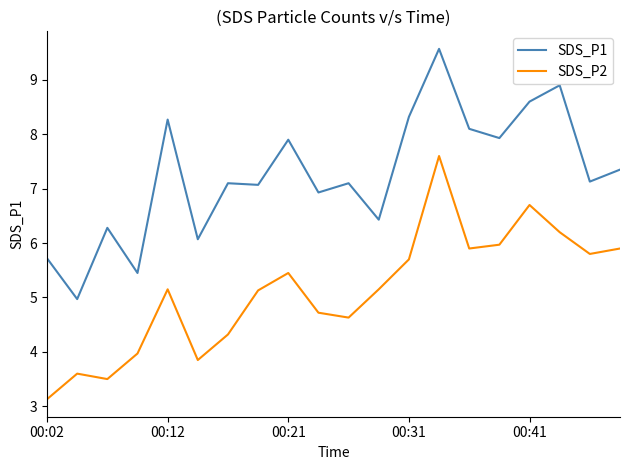

Which series has the largest total across all categories?

SDS_P1